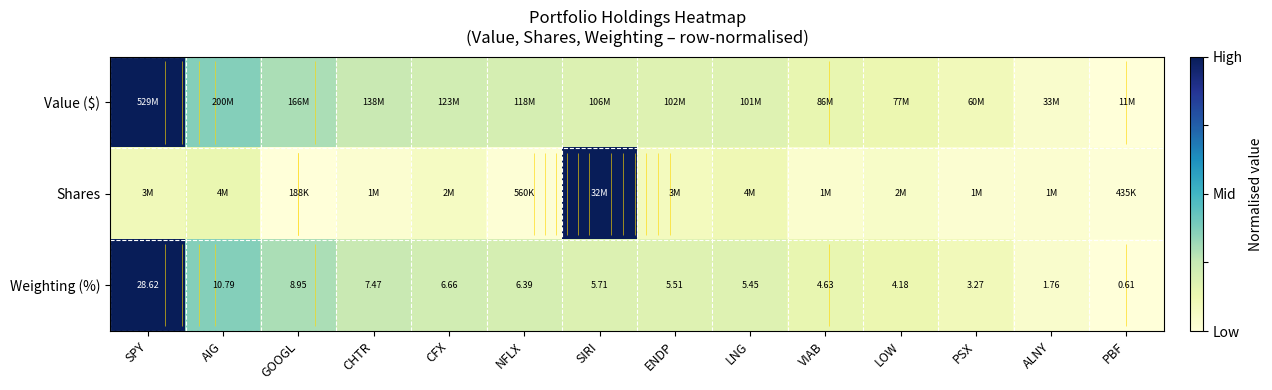

The Shares series shows 0.1 at SPY. True or false?

True